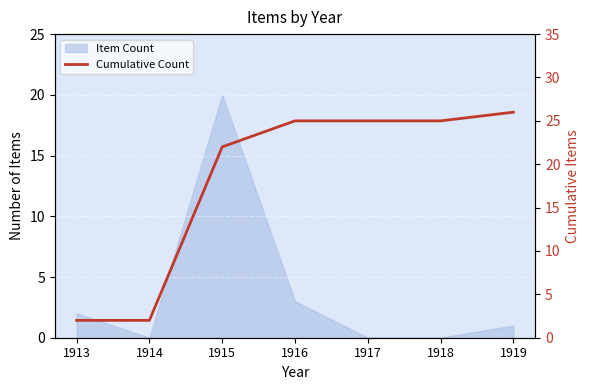

How many lines are shown in the chart?

1